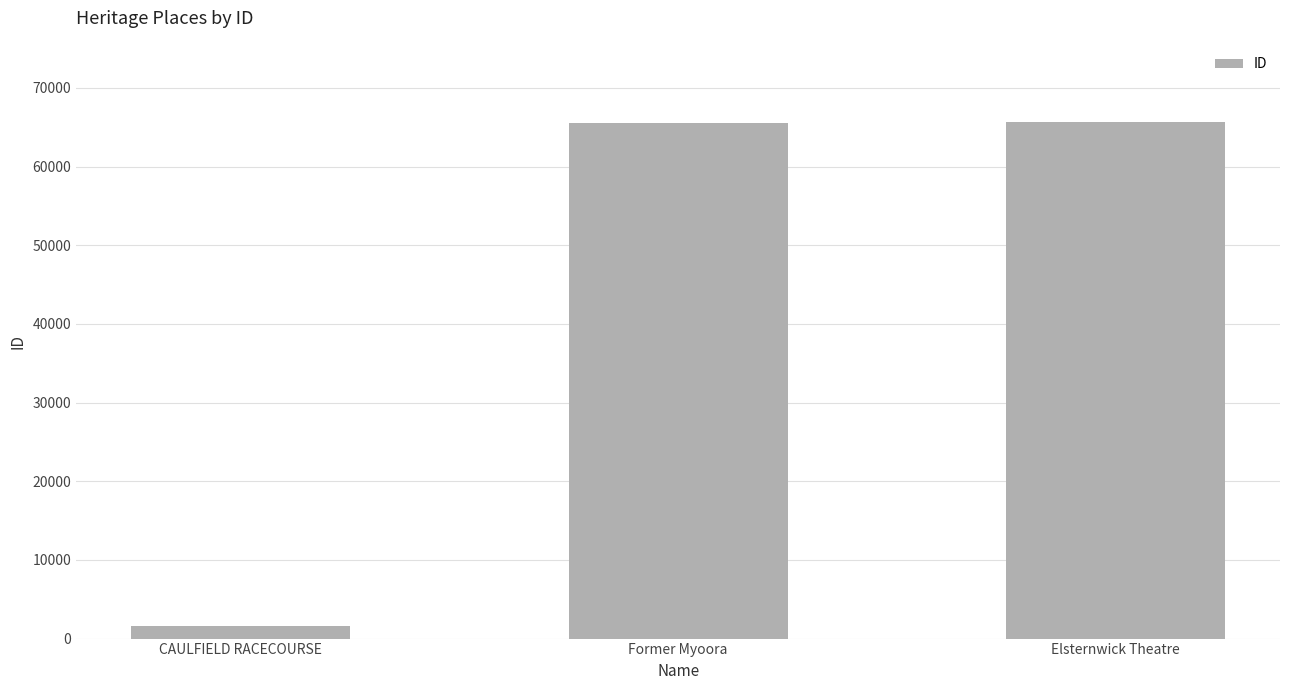

How many bars are there in total?

3